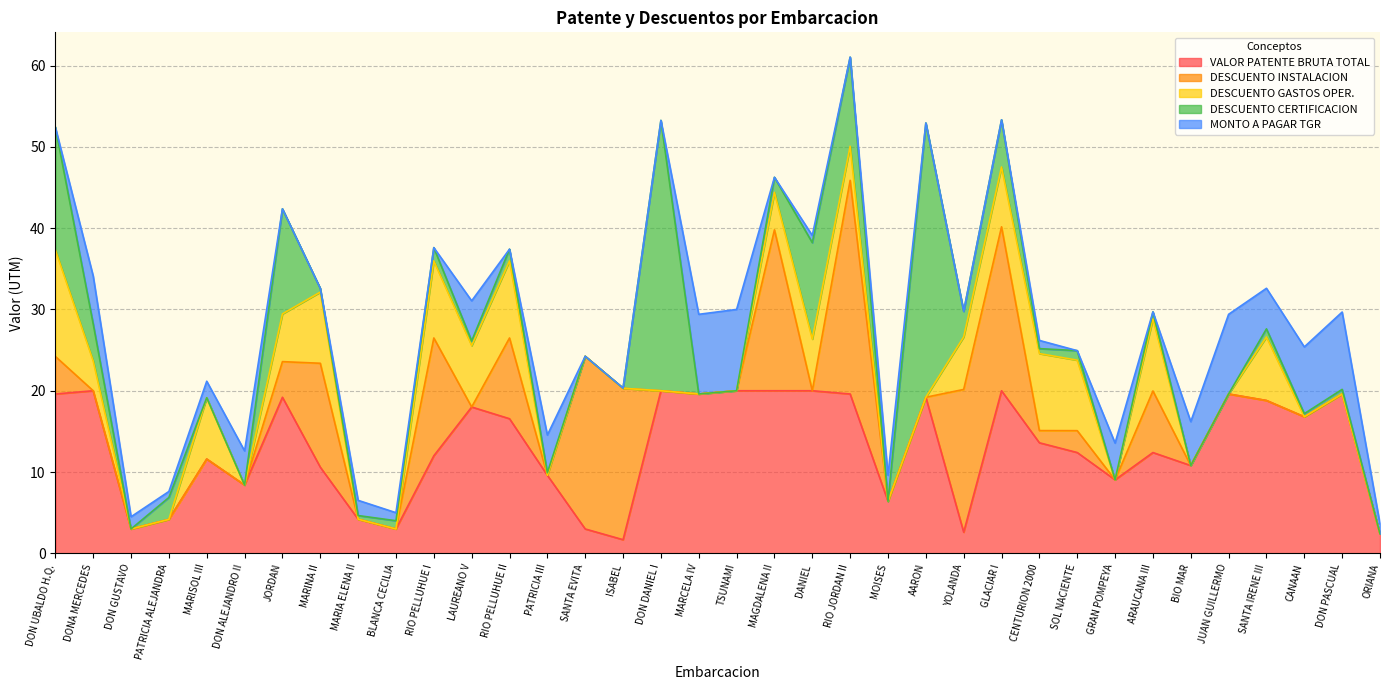

How many data points does each series have?

36